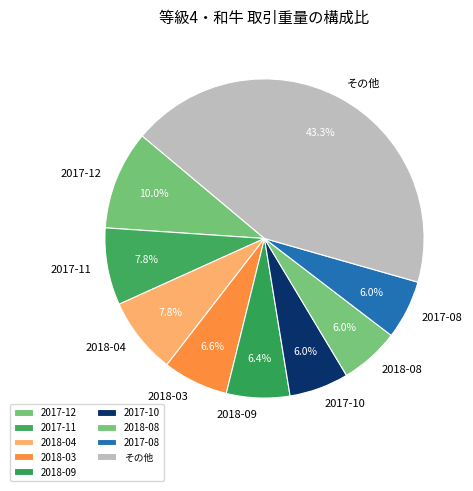

Which has a higher value, その他 or 2017-11?

その他